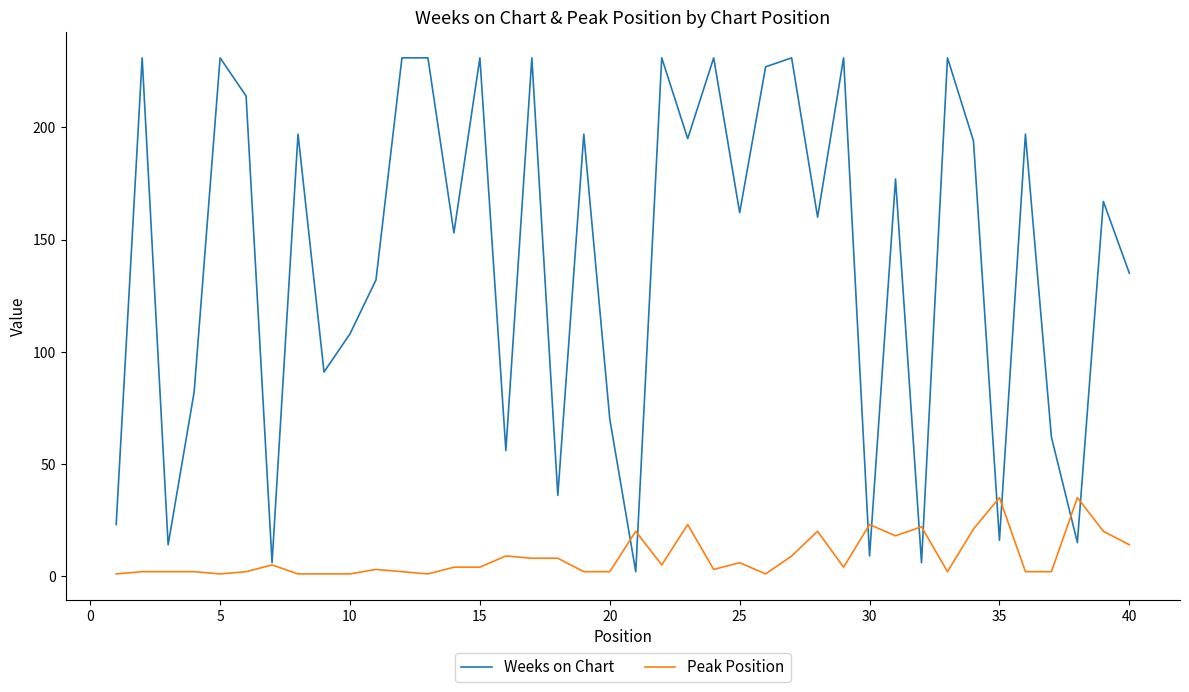

What is the maximum value for Peak Position?

35